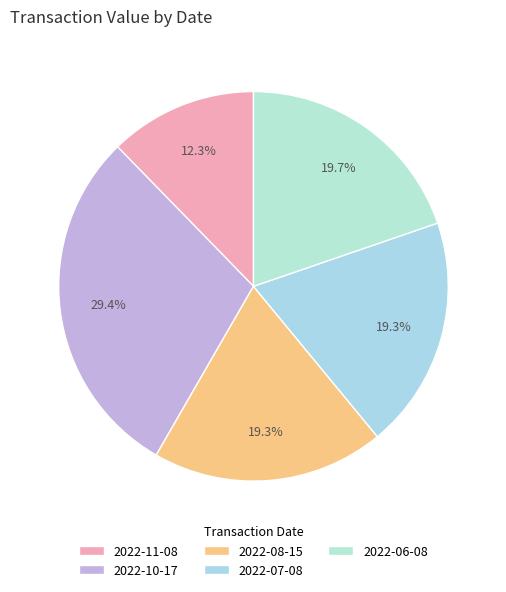

Does any single category account for the majority?

No